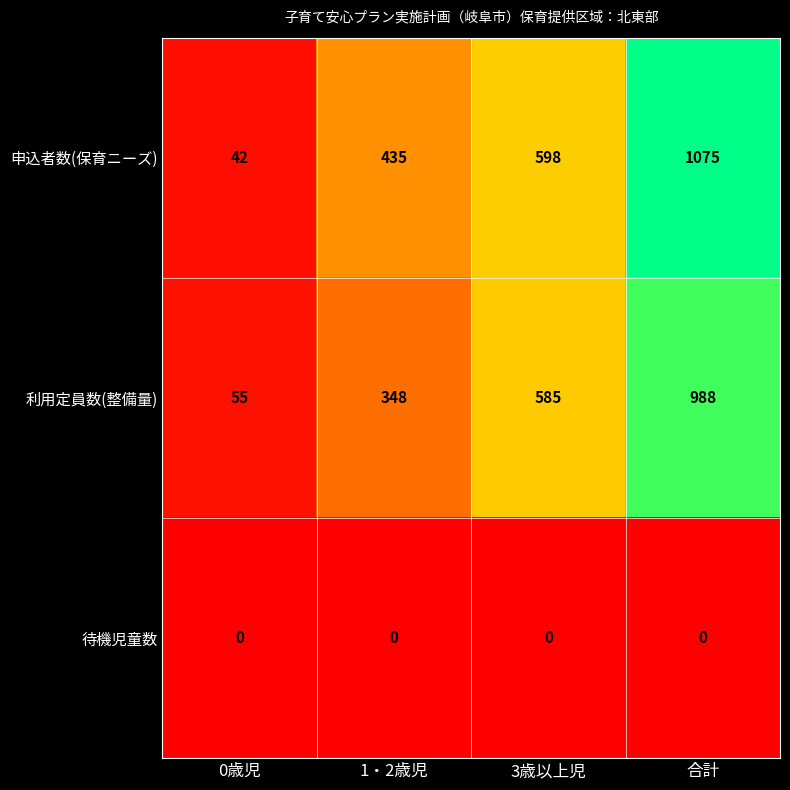

Read the 利用定員数(整備量) value at 1・2歳児, to the nearest 100.

300